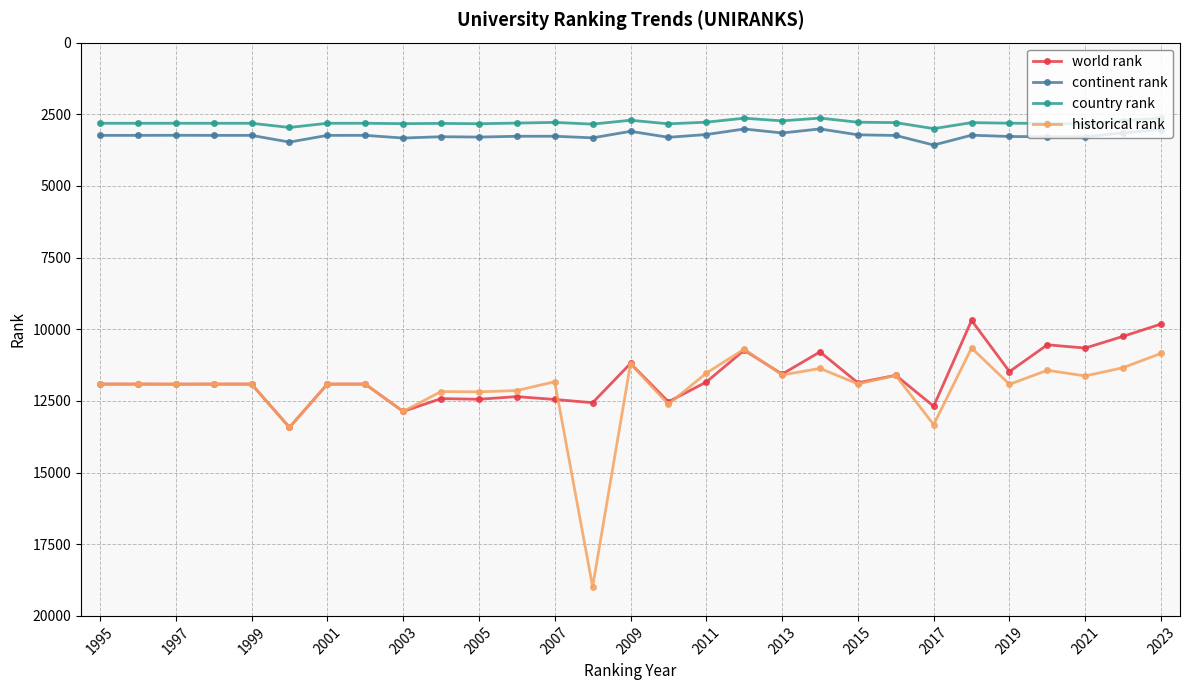

True or false: world rank has more than 0 points higher than both neighbors.

True